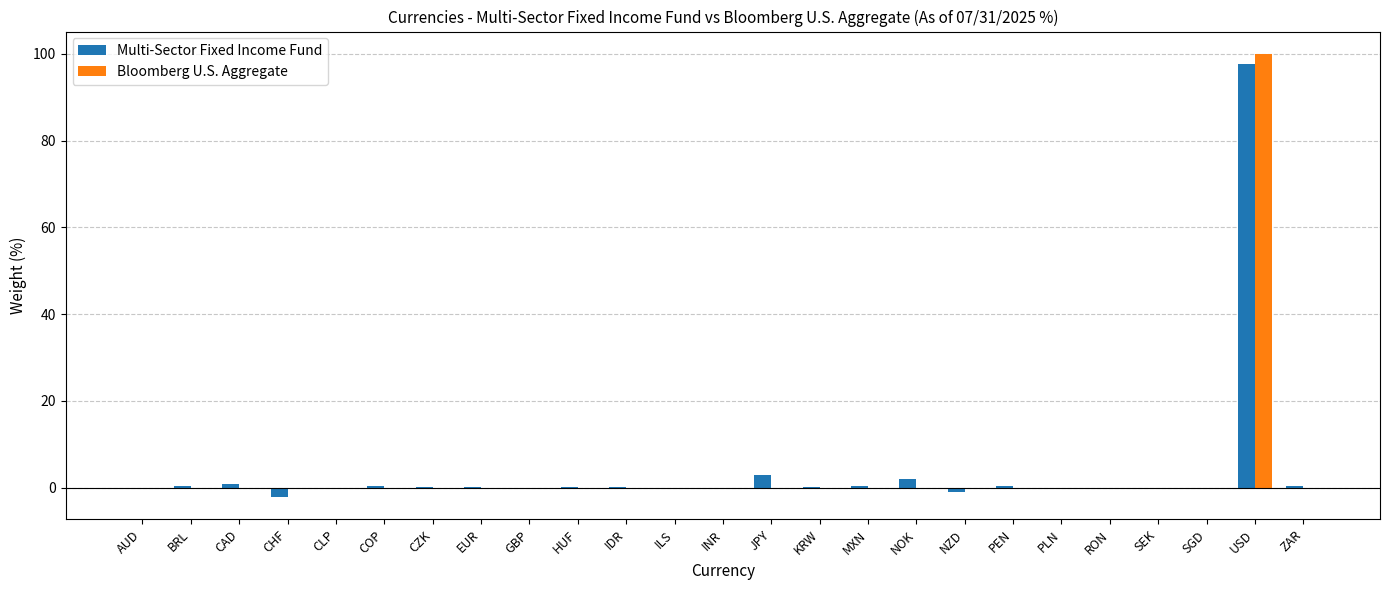

The value of Multi-Sector Fixed Income Fund at AUD is -0.4. True or false?

True